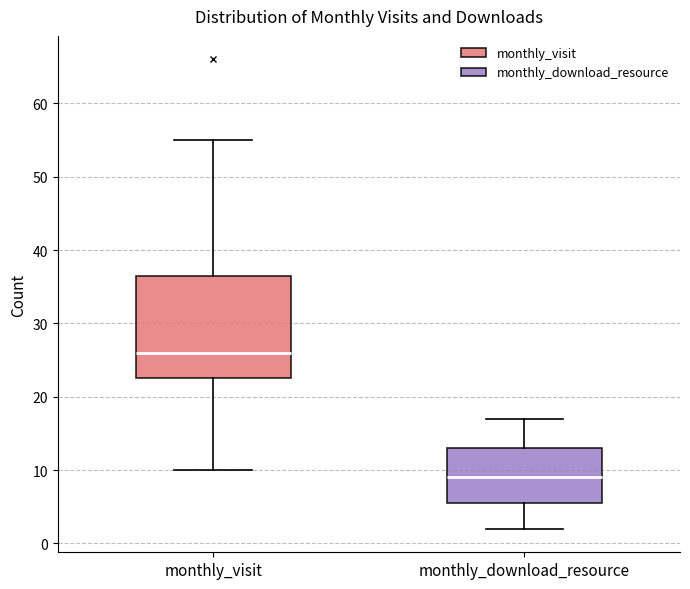

Where is the lower edge of the box for monthly_visit on the y-axis? The values are not printed on the chart, so give them approximately, as read against the axis.

23